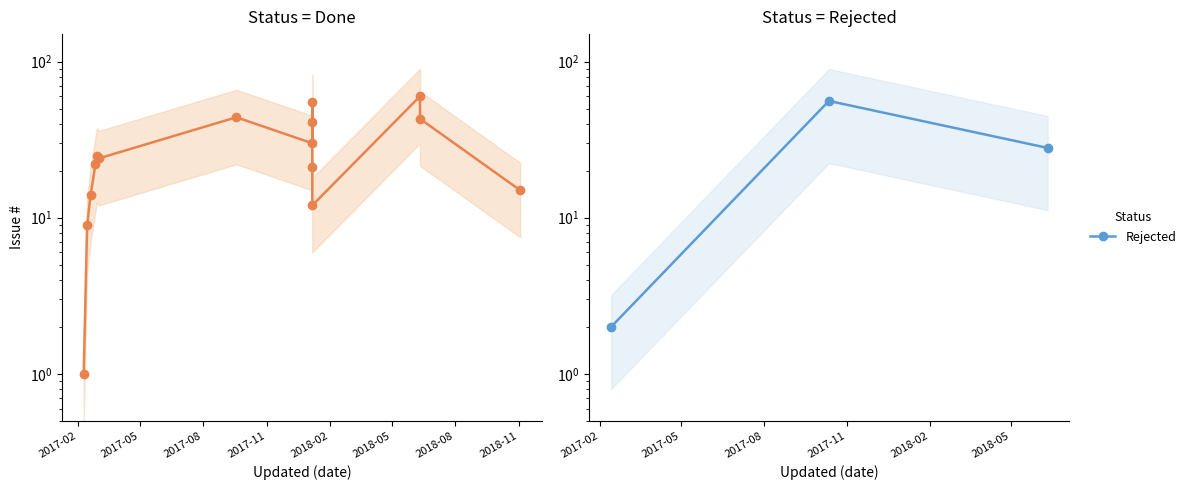

The value at 2017-02 is 2. True or false?

True